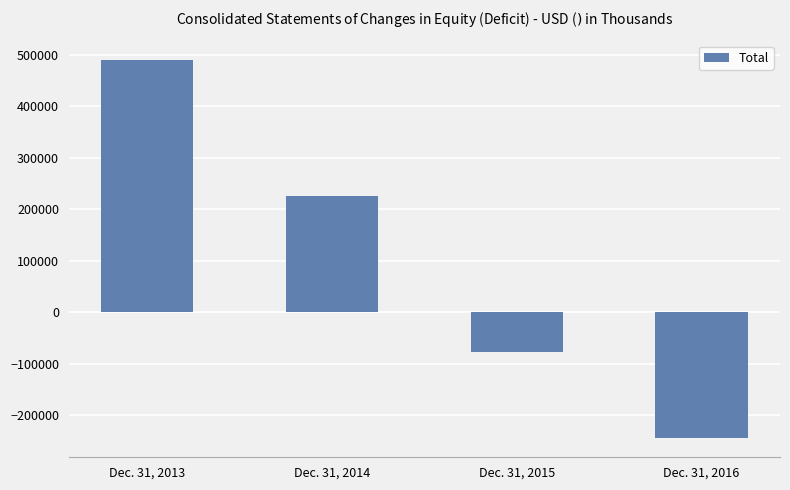

Does the chart contain stacked bars?

No